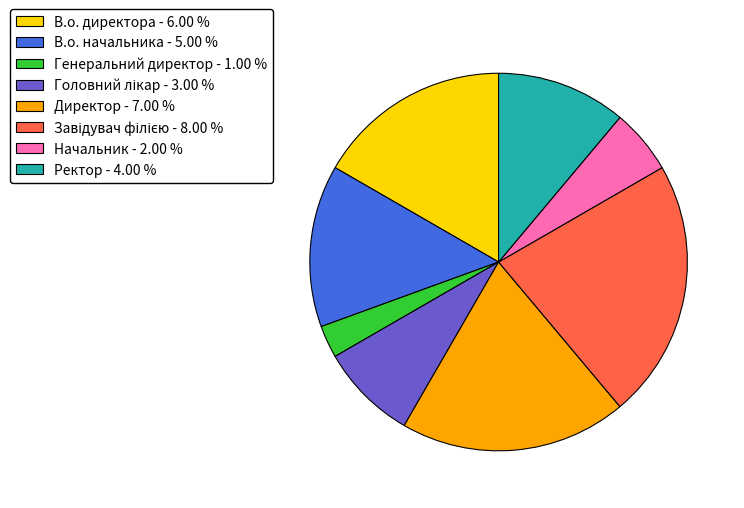

Is there a majority slice in this chart?

No